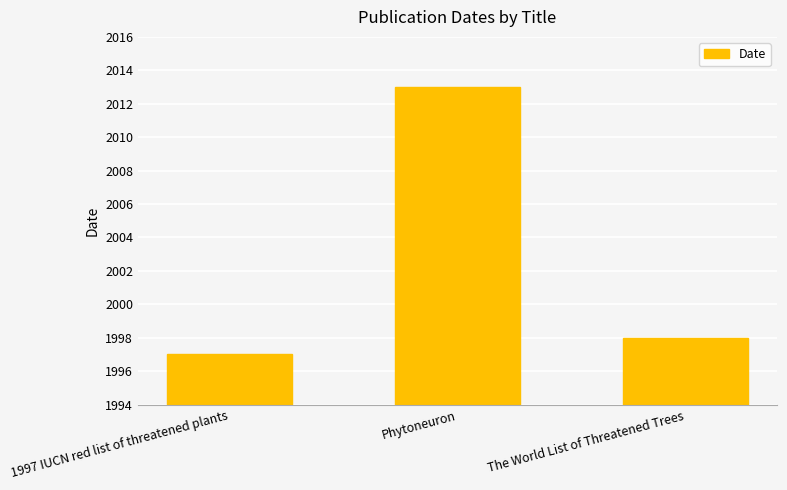

At which category does the chart reach its peak across all series?

Phytoneuron